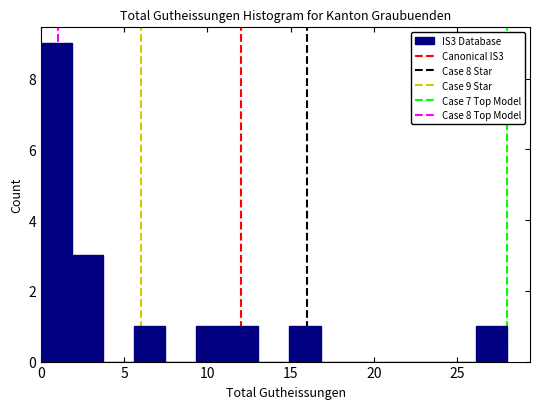

Around what value on the x-axis is the tallest bar? Give the approximate position of its centre, as read against the axis.

1.0